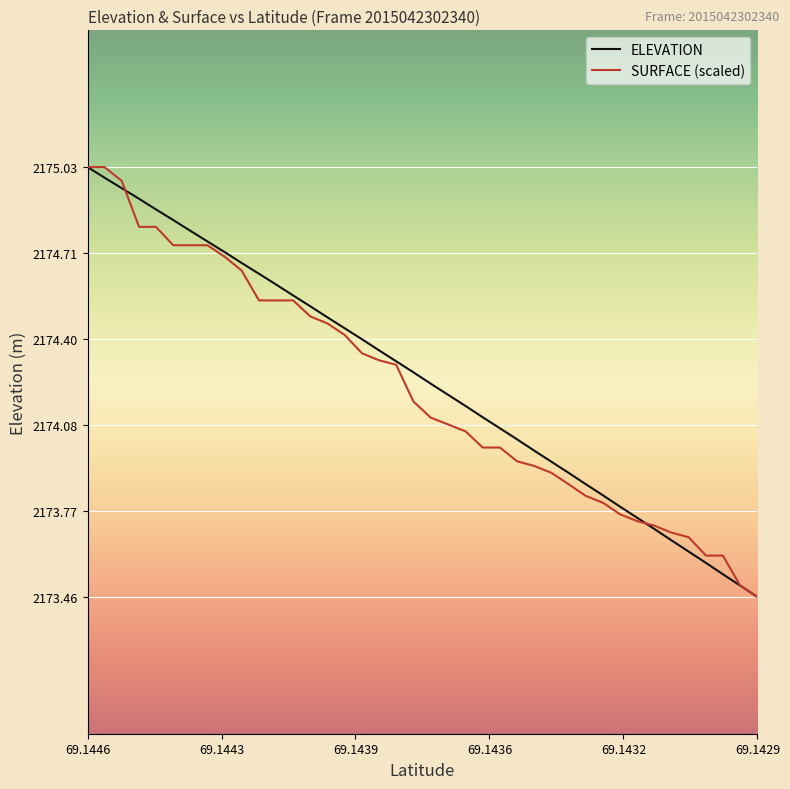

Reading left to right, list all the values displayed in this chart.

ELEVATION: 2175.0	2175.0	2175.0	2174.9	2174.9	2174.8	2174.8	2174.8	2174.7	2174.7	2174.6	2174.6	2174.6	2174.5	2174.5	2174.4	2174.4	2174.4	2174.3	2174.3	2174.2	2174.2	2174.2	2174.1	2174.1	2174.0	2174.0	2173.9	2173.9	2173.9	2173.8	2173.8	2173.7	2173.7	2173.7	2173.6	2173.6	2173.5	2173.5	2173.5
SURFACE: 2175.0	2175.0	2175.0	2174.8	2174.8	2174.7	2174.7	2174.7	2174.7	2174.6	2174.5	2174.5	2174.5	2174.5	2174.5	2174.4	2174.3	2174.3	2174.3	2174.2	2174.1	2174.1	2174.1	2174.0	2174.0	2174.0	2173.9	2173.9	2173.9	2173.8	2173.8	2173.8	2173.7	2173.7	2173.7	2173.7	2173.6	2173.6	2173.5	2173.5